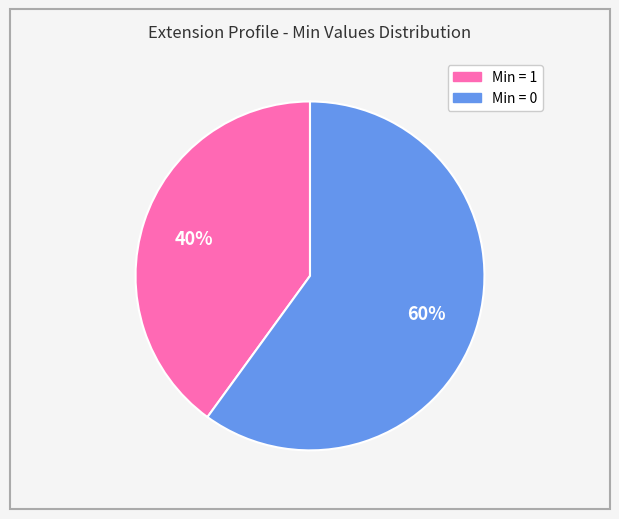

Does any single category account for the majority?

Yes